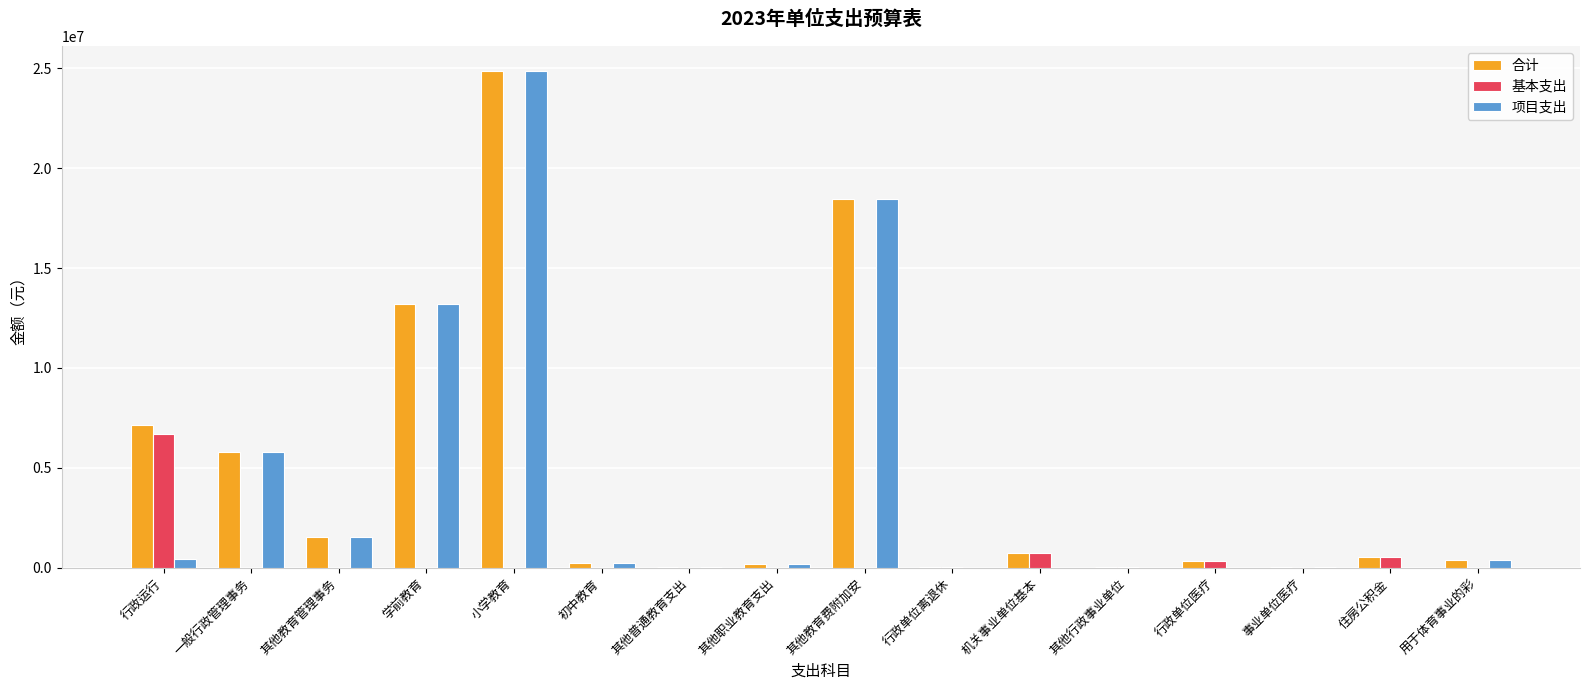

Which series changed the most between 其他教育费附加安 and 住房公积金?

项目支出